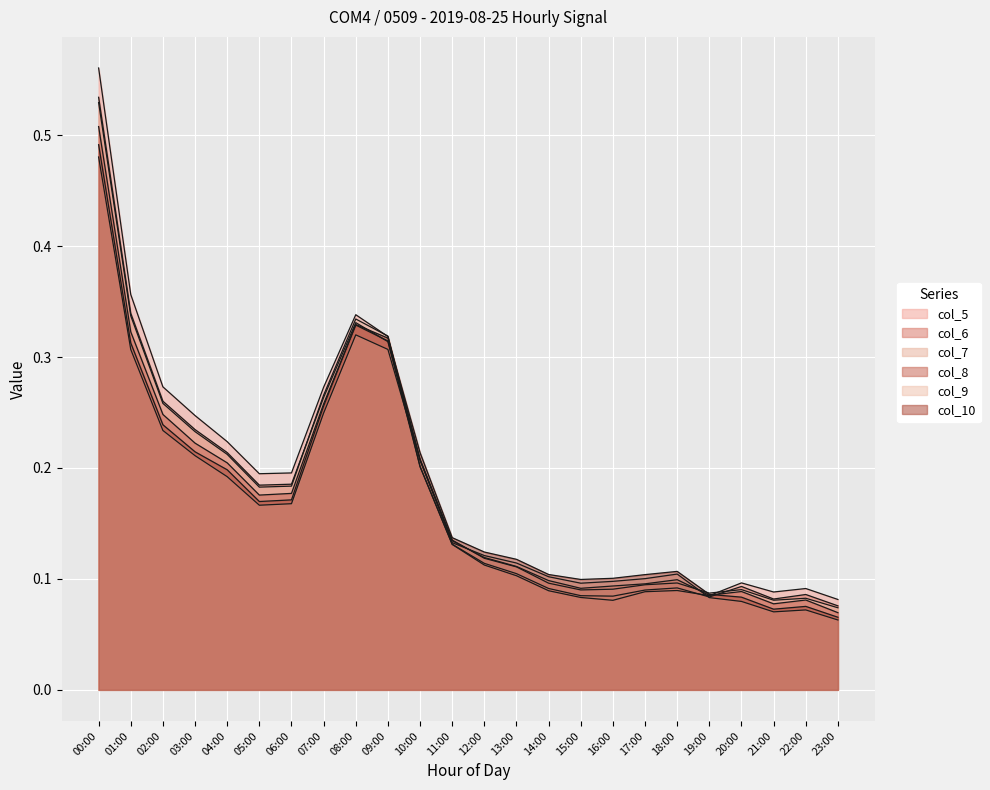

True or false: col_8 has more than 2 points higher than both neighbors.

True